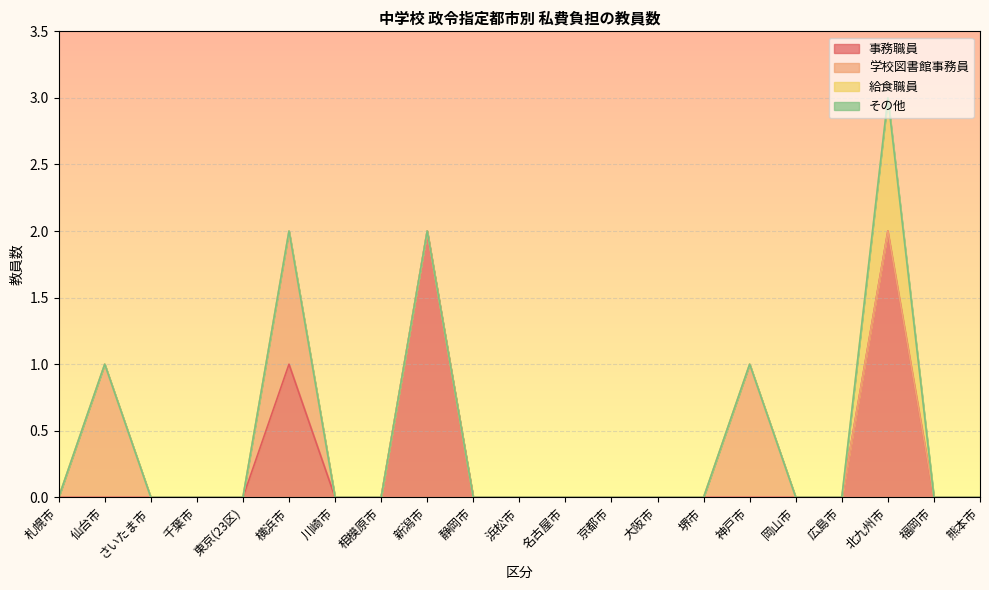

What is the maximum value for 学校図書館事務員?

1